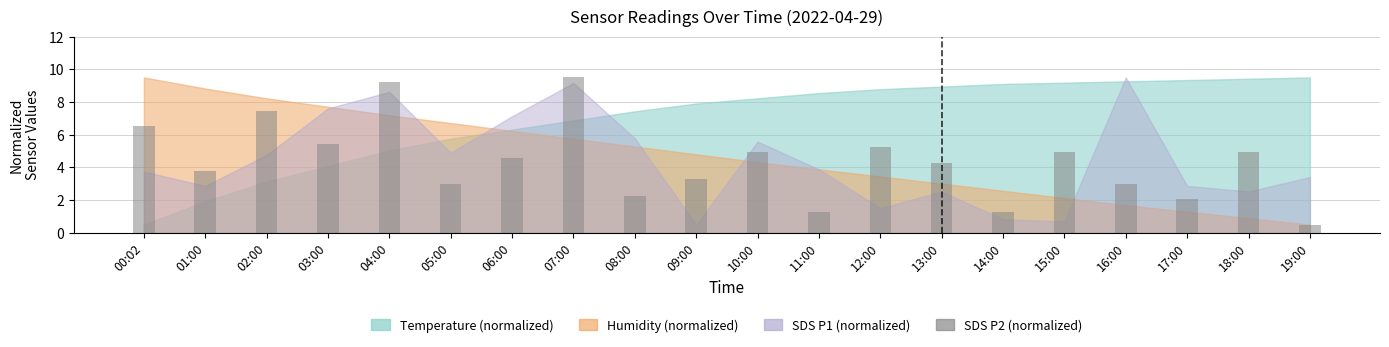

Are the bars horizontal?

No